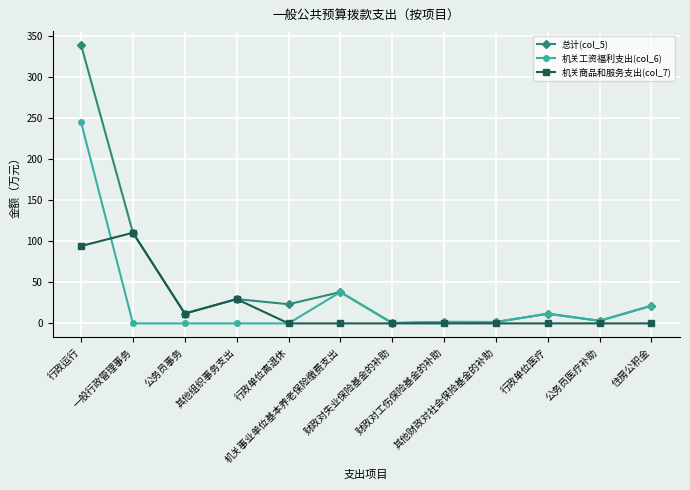

The value of 机关工资福利支出(col_6) at 其他组织事务支出 is 0.0. True or false?

True